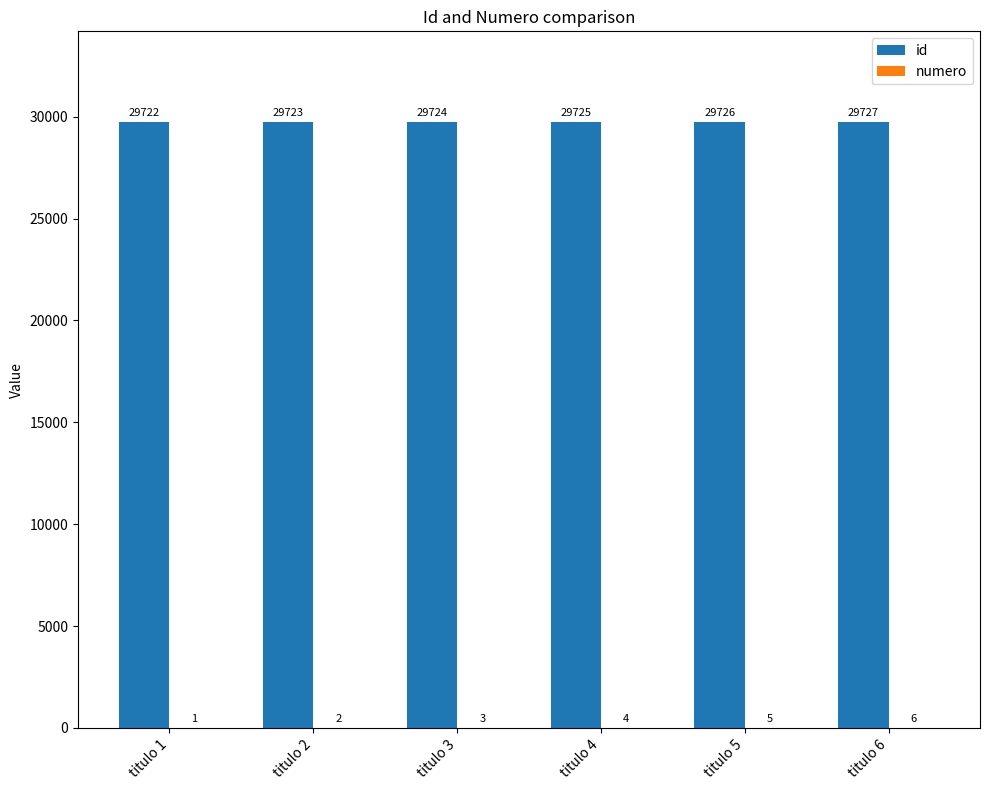

How many distinct data groups are displayed?

2